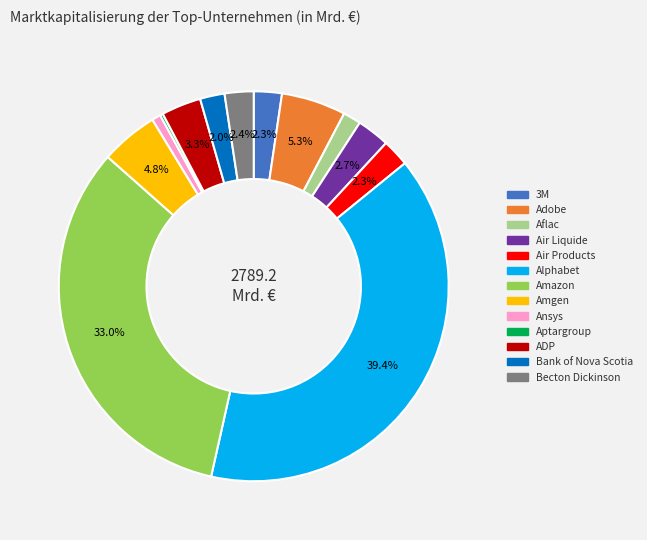

Combined, do Bank of Nova Scotia and Ansys account for over 50%?

No